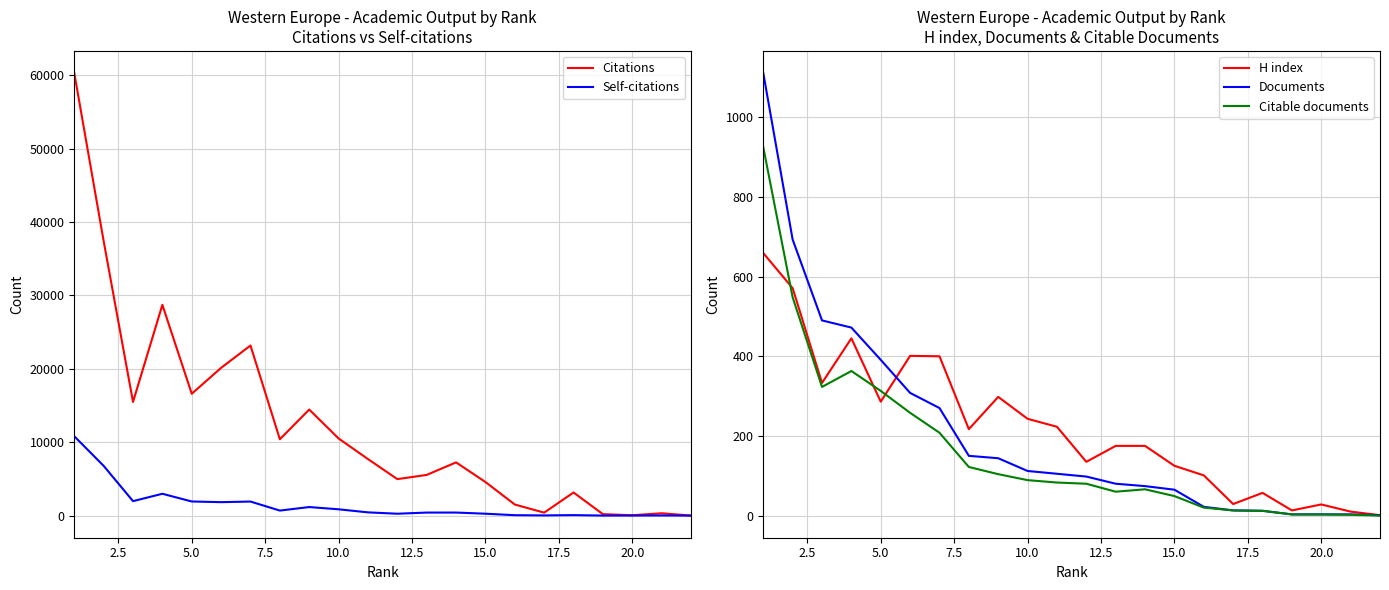

What is the average value of the Citable documents series?

166